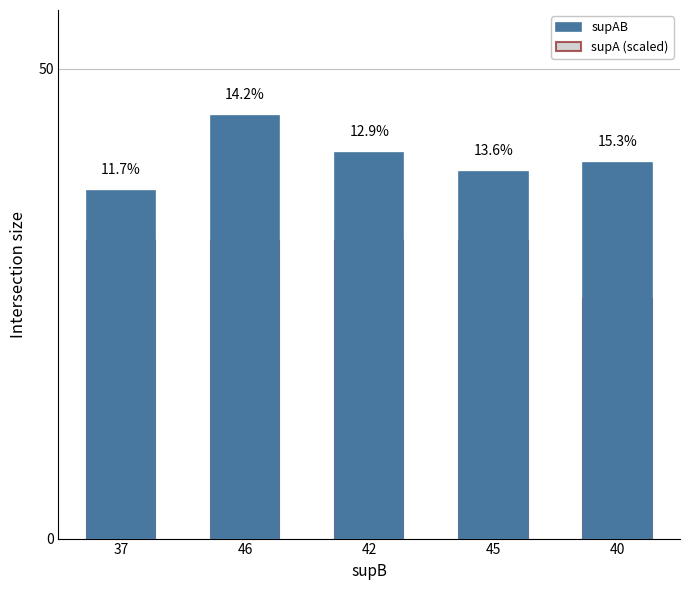

The supA (scaled) series shows 9.2 at 37. True or false?

False